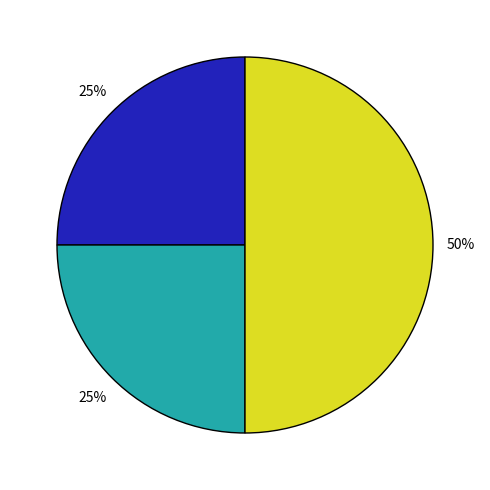

To the nearest percent, what is the difference between the largest and smallest slice percentages?

25%